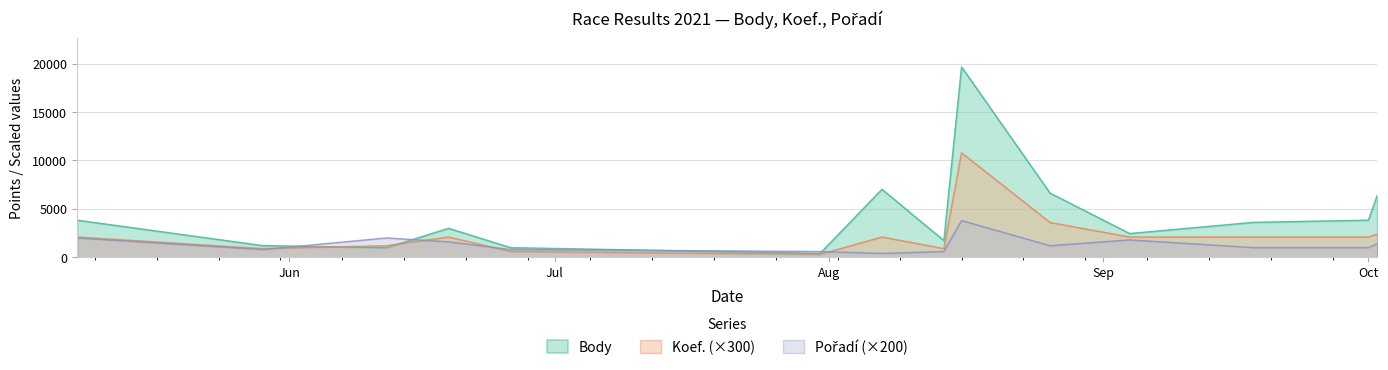

Rank the series at 2021-07-31 from lowest to highest value.

Koef., Body, Pořadí